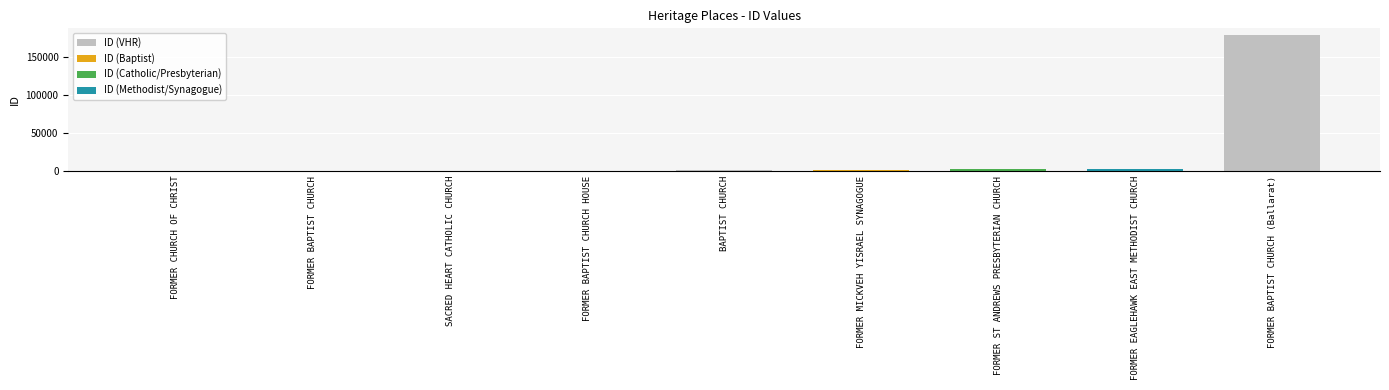

Reading left to right, list all the values displayed in this chart.

FORMER CHURCH OF CHRIST=8	FORMER BAPTIST CHURCH=64	SACRED HEART CATHOLIC CHURCH=243	FORMER BAPTIST CHURCH HOUSE=352	BAPTIST CHURCH=725	FORMER MICKVEH YISRAEL SYNAGOGUE=747	FORMER ST ANDREWS PRESBYTERIAN CHURCH=2099	FORMER EAGLEHAWK EAST METHODIST CHURCH=2511	FORMER BAPTIST CHURCH (Ballarat)=178070